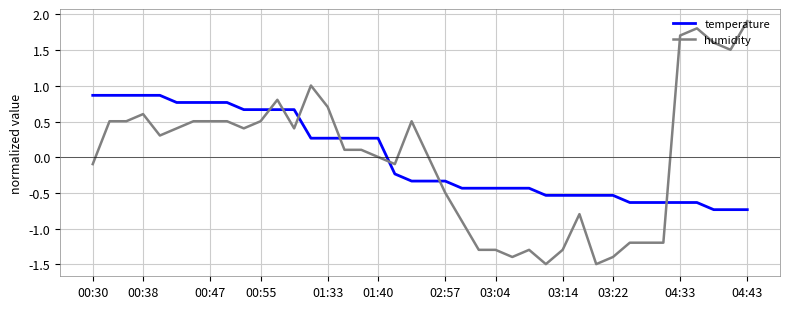

Rank the series by their maximum value, from highest to lowest.

humidity, temperature